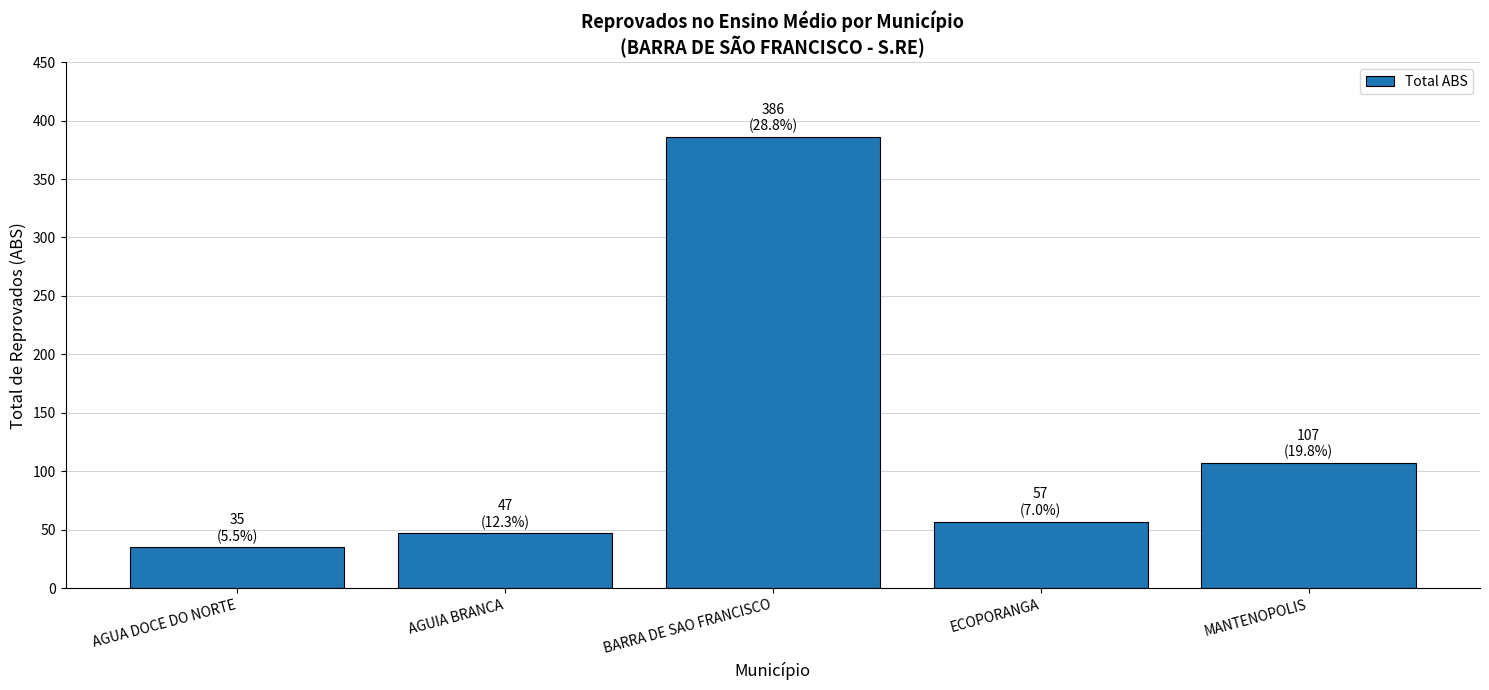

What is the maximum value shown in the chart?

386